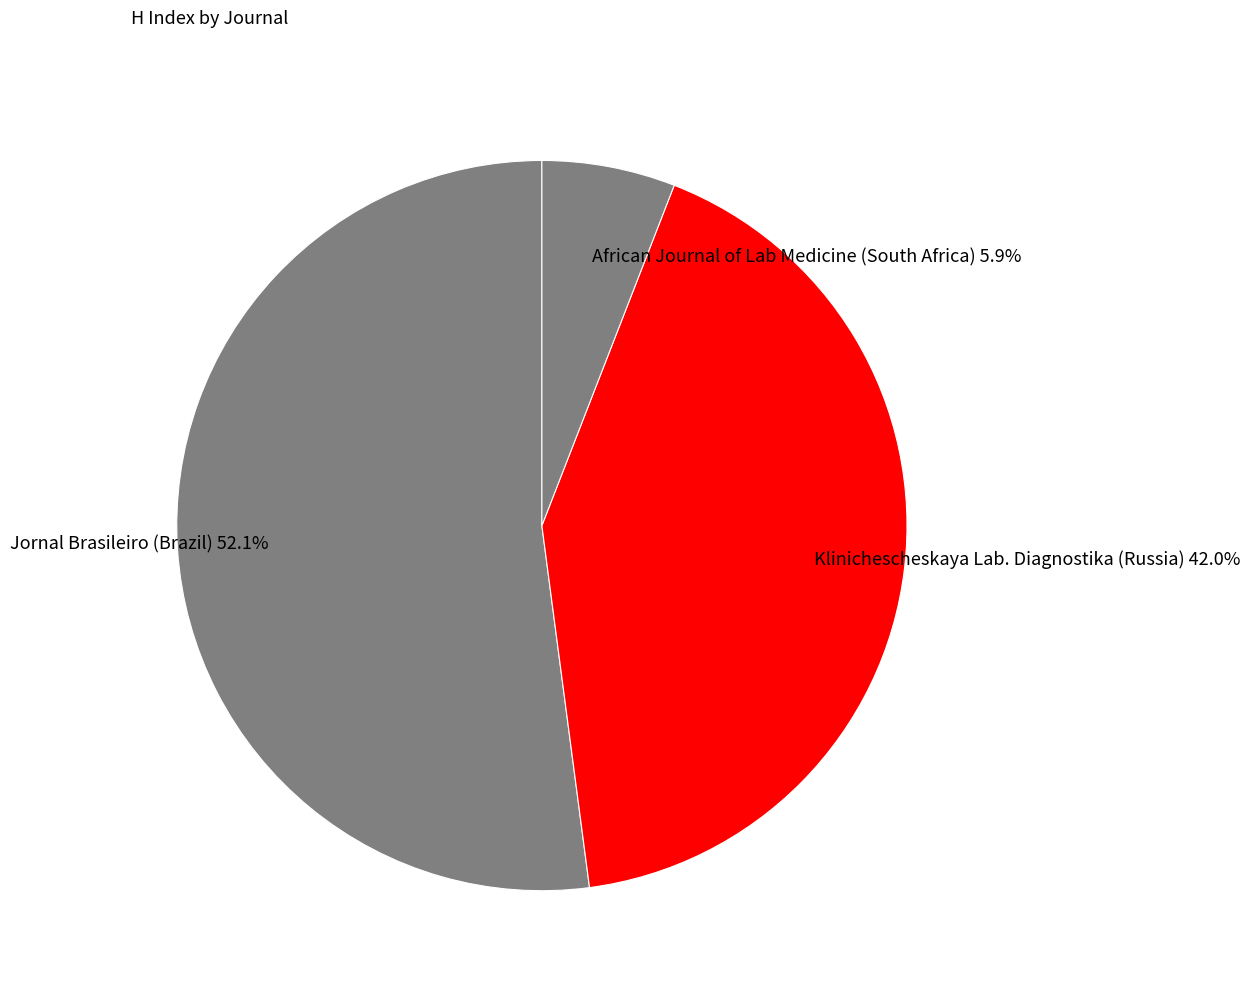

Combined, do African Journal of Lab Medicine (South Africa) 5.9% and Klinichescheskaya Lab. Diagnostika (Russia) 42.0% account for over 50%?

No